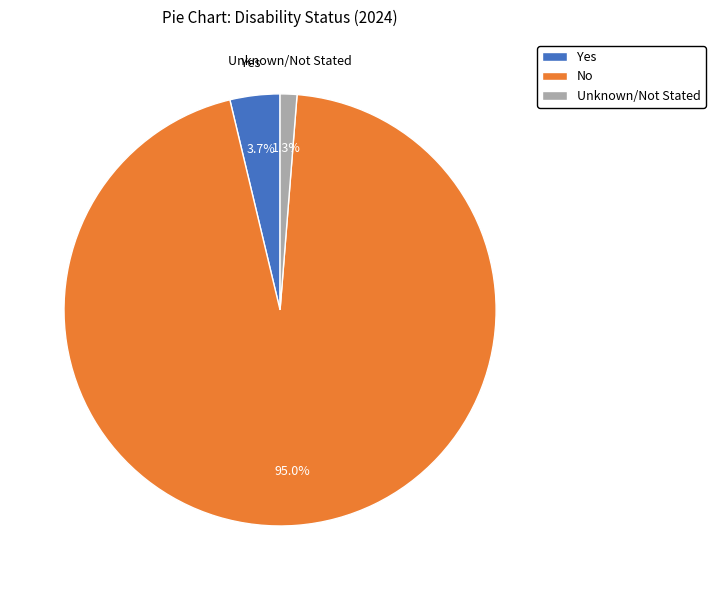

Does Unknown/Not Stated represent more than half of the total?

No